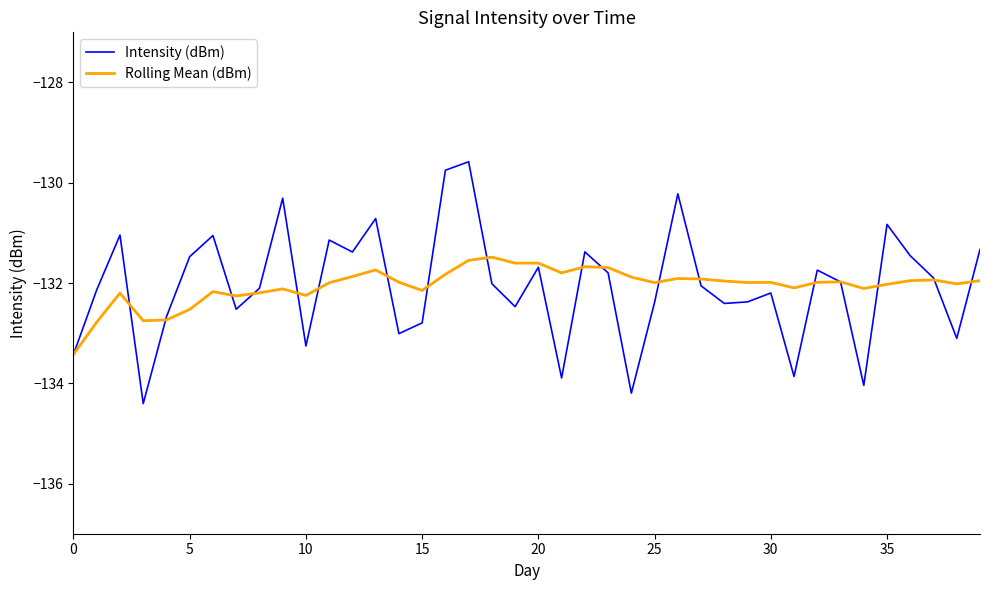

What is the minimum value for Rolling Mean (dBm)?

-133.4